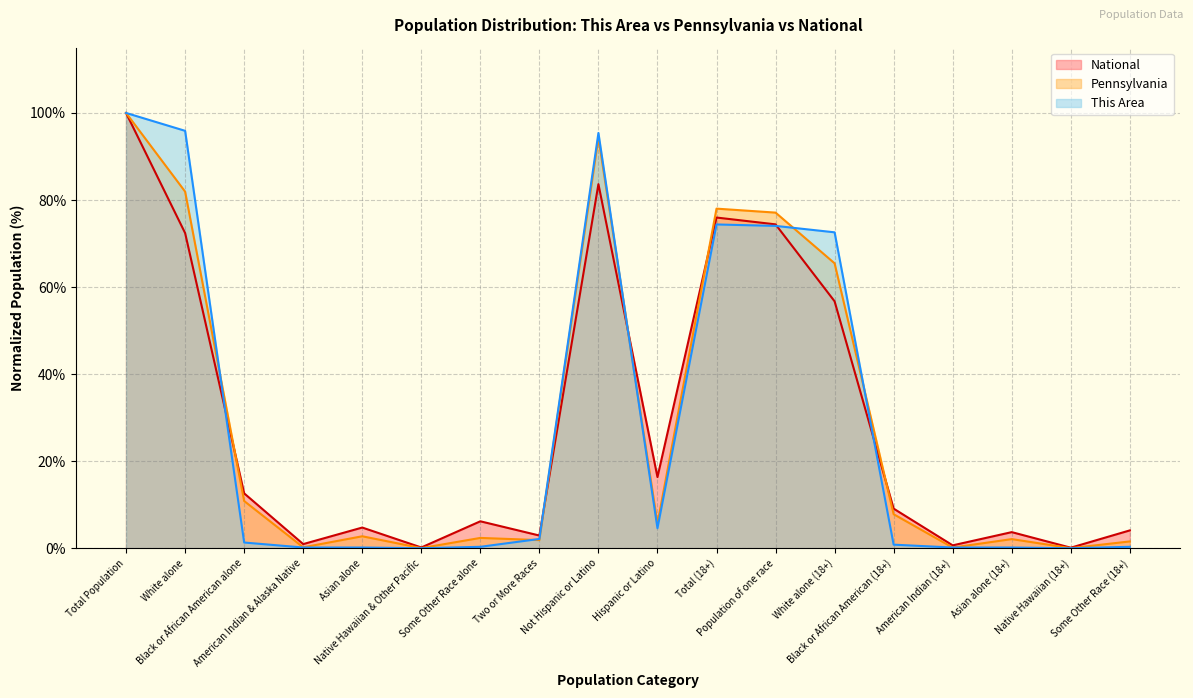

Where is the first local minimum for Pennsylvania?

American Indian & Alaska Native